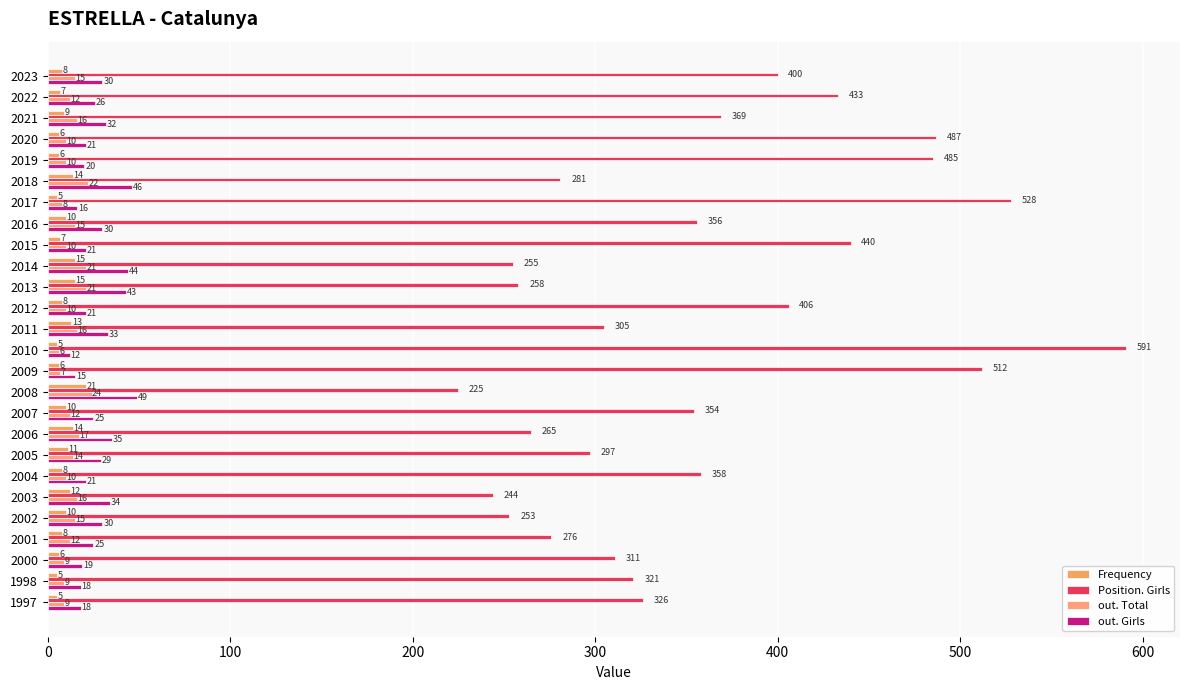

How many distinct data groups are displayed?

4